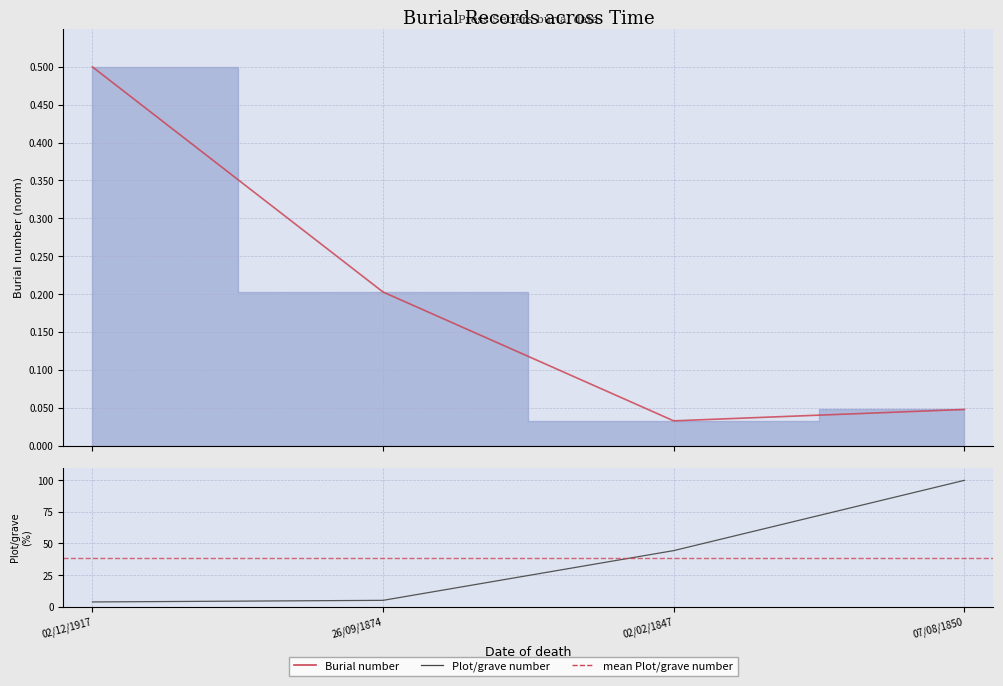

What is the difference between the highest and lowest values at 02/02/1847?

44.3